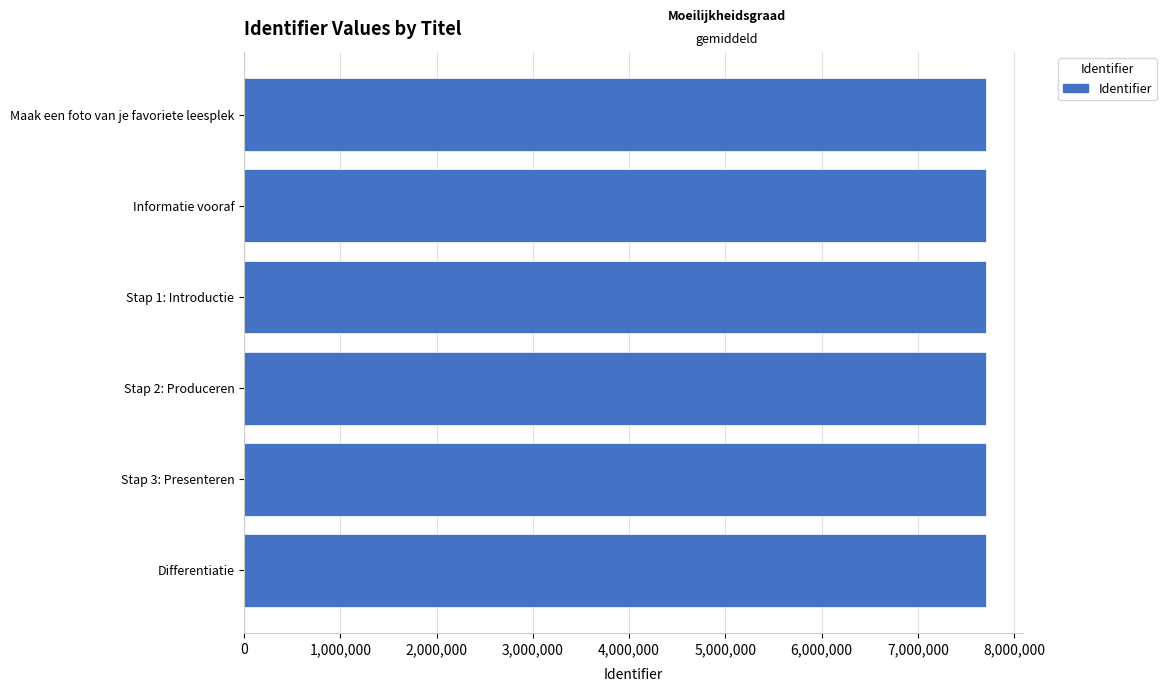

What is the label of the 6th bar from the top?

Differentiatie